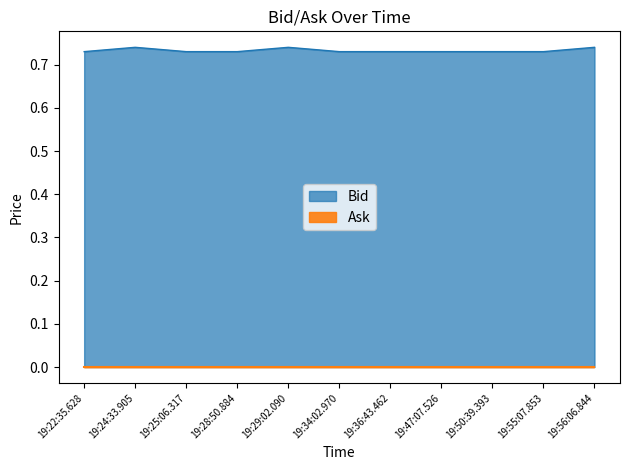

Reading left to right, transcribe all the data shown in this chart.

19:22:35.628=0.7	19:24:33.905=0.7	19:25:06.317=0.7	19:28:50.884=0.7	19:29:02.090=0.7	19:34:02.970=0.7	19:36:43.462=0.7	19:47:07.526=0.7	19:50:39.393=0.7	19:55:07.853=0.7	19:56:06.844=0.7